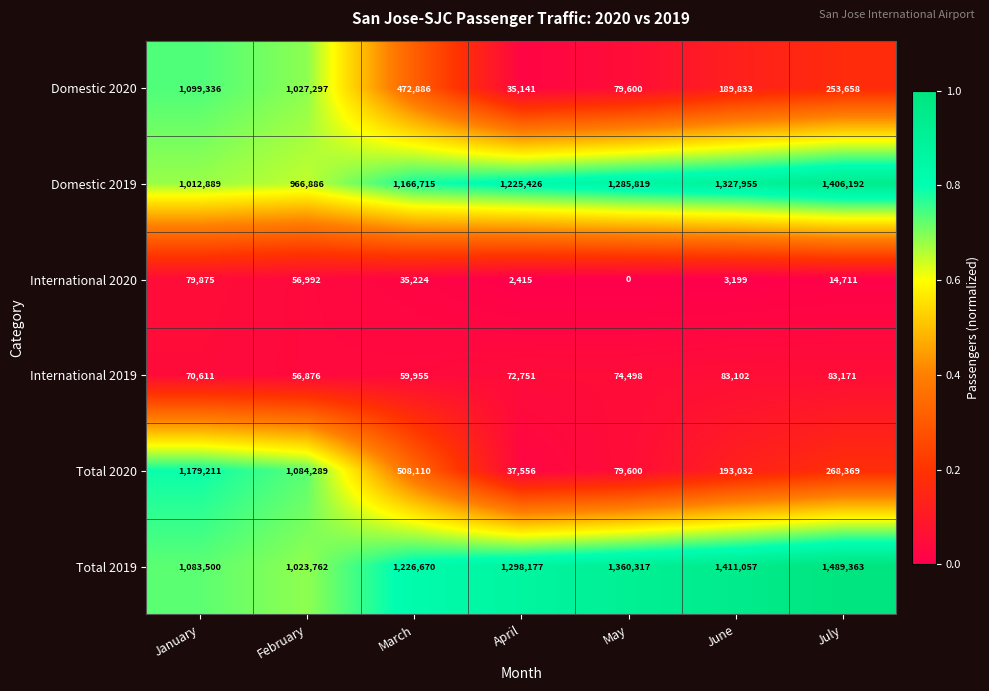

Which series has the largest total across all categories?

Total 2019